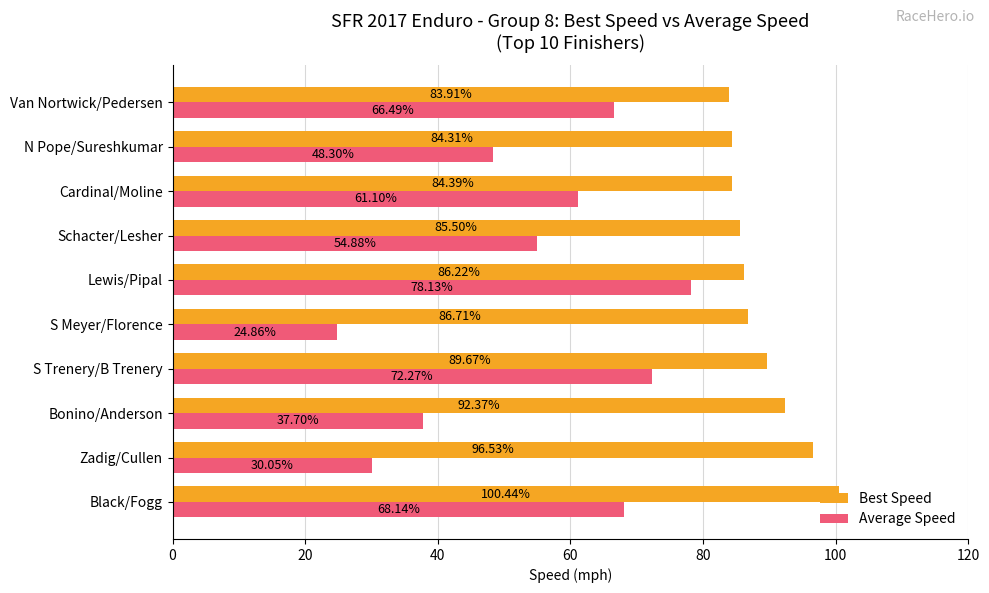

Rank the series by their average value, from lowest to highest.

Average Speed, Best Speed